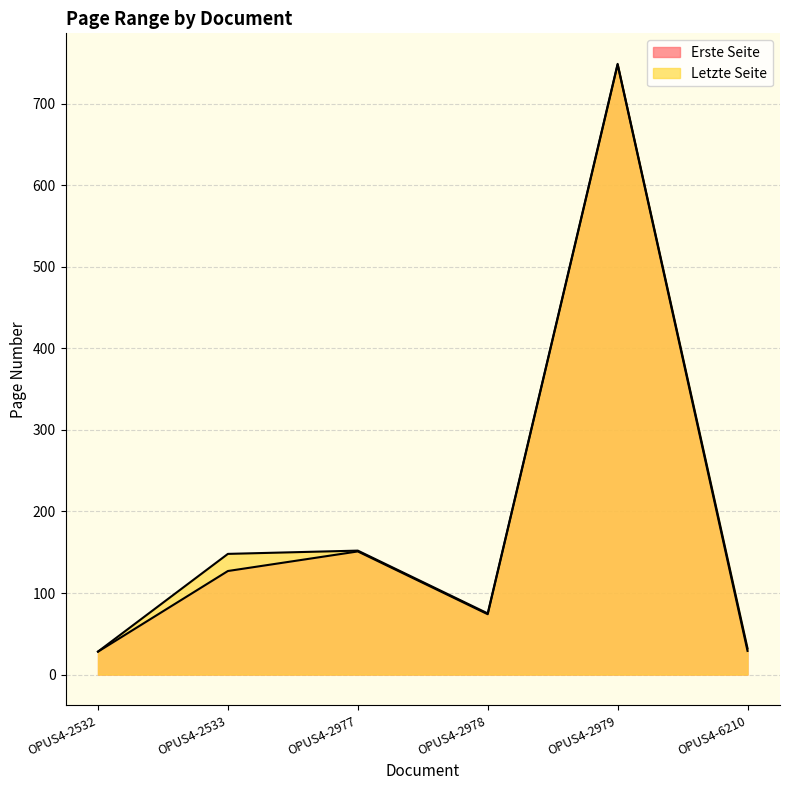

At which label does Erste Seite first exceed 127?

OPUS4-2977